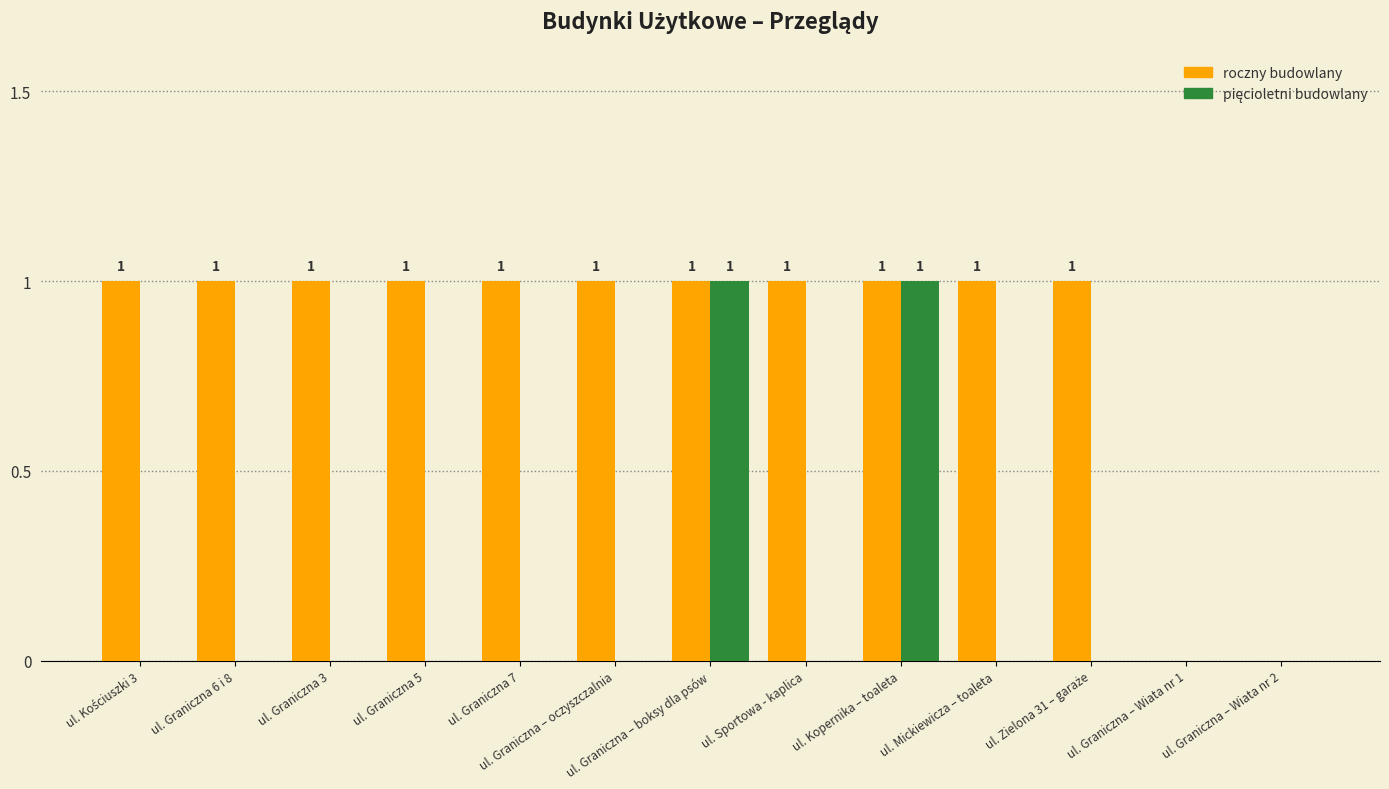

Which series has the largest total across all categories?

roczny budowlany